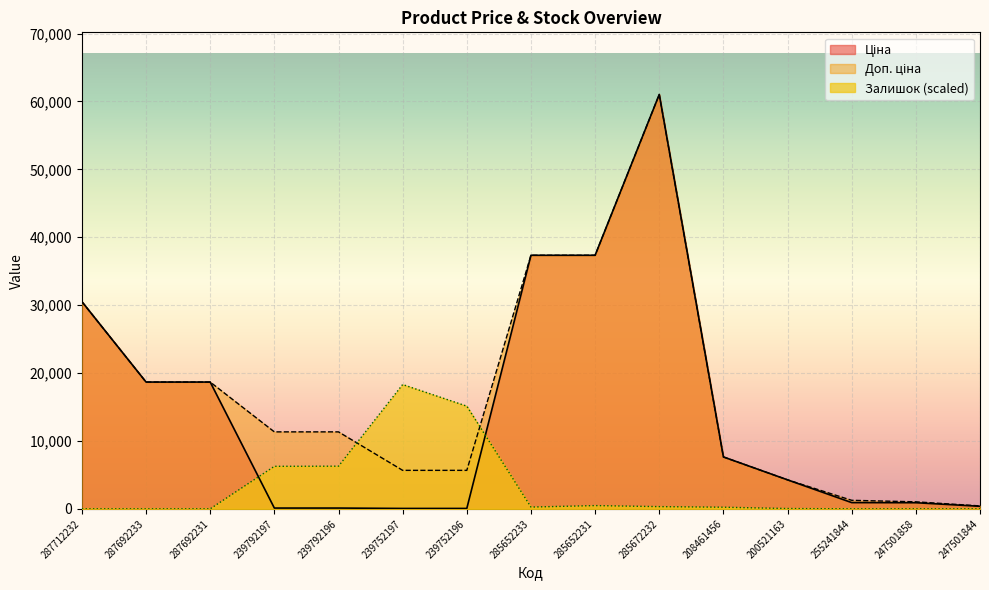

Which label corresponds to the largest value in the chart?

285672232